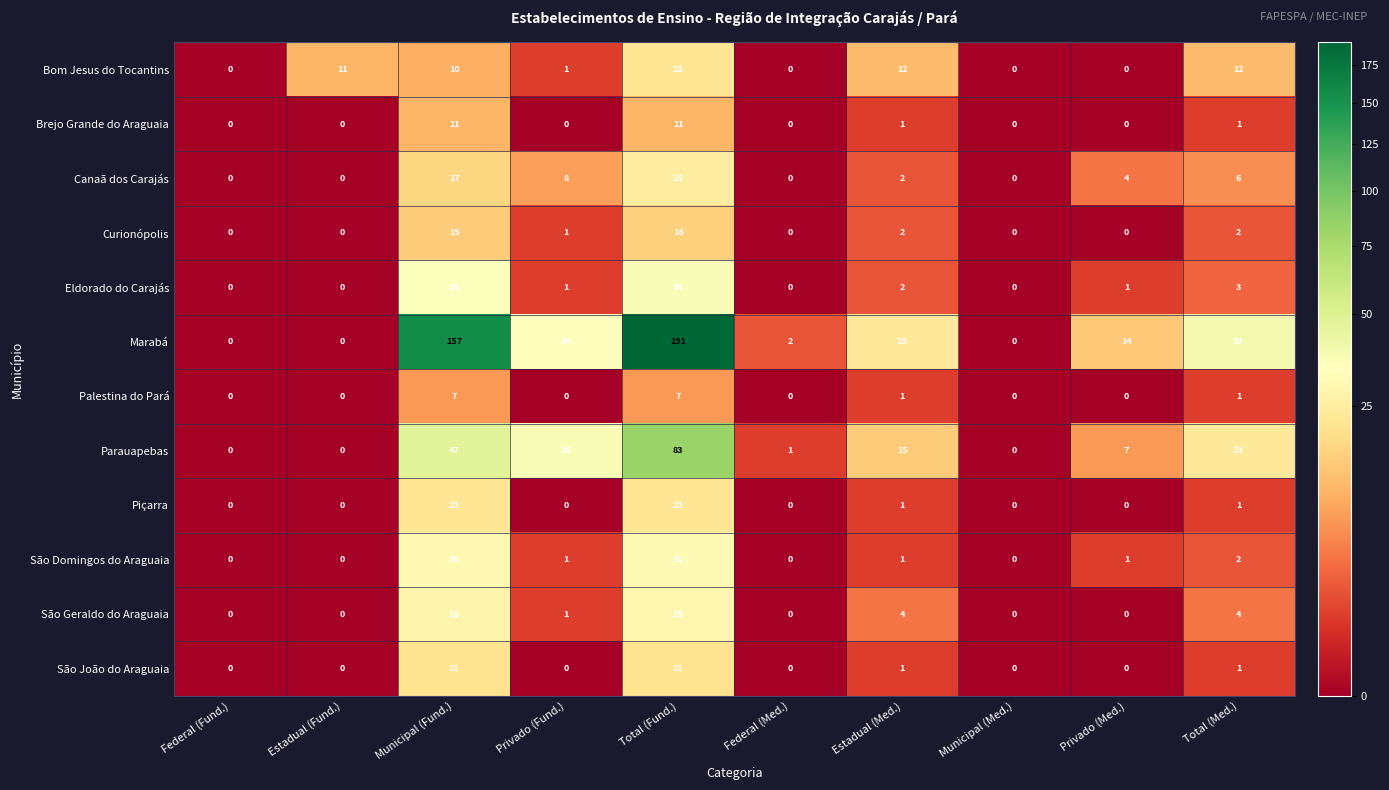

Which label corresponds to the largest value in the chart?

Total (Fund.)